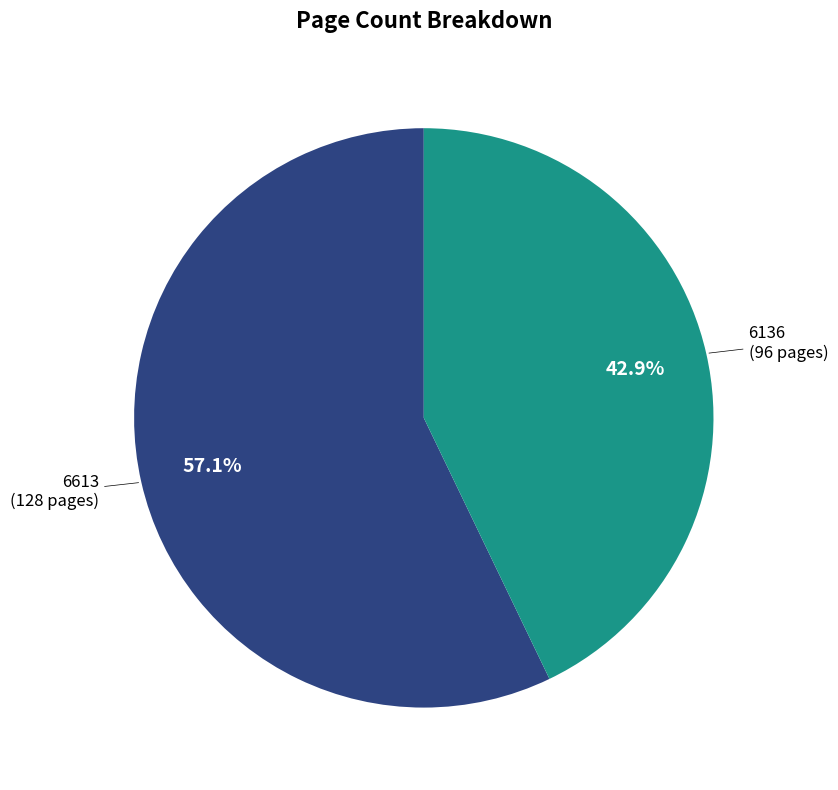

Does any single category account for the majority?

Yes